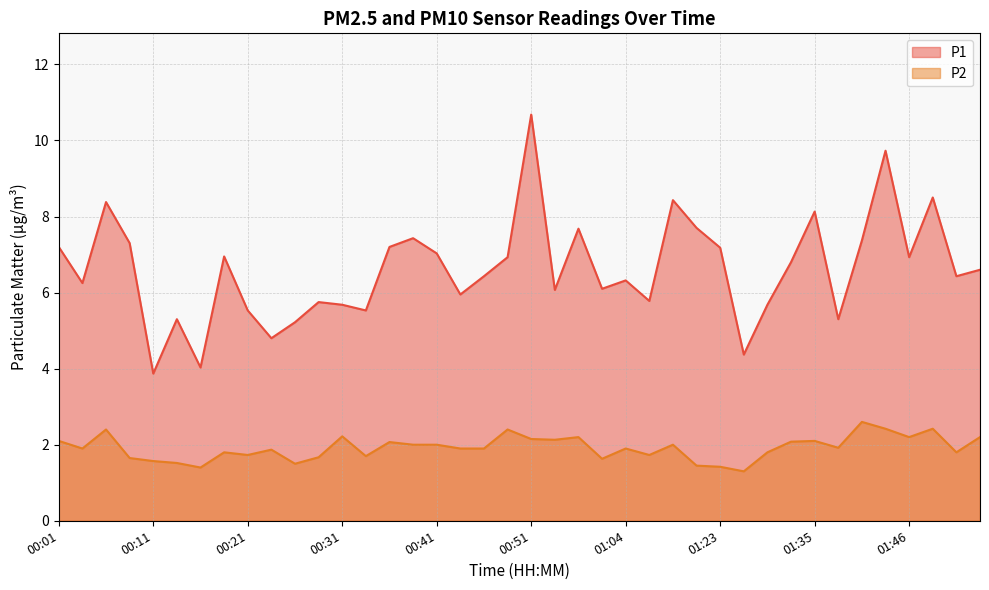

Reading left to right, extract all data points from this chart.

P1: 00:01=7.2	00:04=6.2	00:06=8.4	00:09=7.3	00:11=3.9	00:14=5.3	00:16=4.0	00:19=7.0	00:21=5.5	00:24=4.8	00:26=5.2	00:29=5.8	00:31=5.7	00:34=5.5	00:36=7.2	00:39=7.4	00:41=7.0	00:43=6.0	00:46=6.4	00:49=6.9	00:51=10.7	00:54=6.1	00:56=7.7	01:01=6.1	01:04=6.3	01:07=5.8	01:14=8.4	01:20=7.7	01:23=7.2	01:28=4.4	01:30=5.7	01:33=6.8	01:35=8.1	01:38=5.3	01:41=7.4	01:43=9.7	01:46=6.9	01:48=8.5	01:51=6.4	01:53=6.6
P2: 00:01=2.1	00:04=1.9	00:06=2.4	00:09=1.6	00:11=1.6	00:14=1.5	00:16=1.4	00:19=1.8	00:21=1.7	00:24=1.9	00:26=1.5	00:29=1.7	00:31=2.2	00:34=1.7	00:36=2.1	00:39=2.0	00:41=2.0	00:43=1.9	00:46=1.9	00:49=2.4	00:51=2.1	00:54=2.1	00:56=2.2	01:01=1.6	01:04=1.9	01:07=1.7	01:14=2.0	01:20=1.4	01:23=1.4	01:28=1.3	01:30=1.8	01:33=2.1	01:35=2.1	01:38=1.9	01:41=2.6	01:43=2.4	01:46=2.2	01:48=2.4	01:51=1.8	01:53=2.2